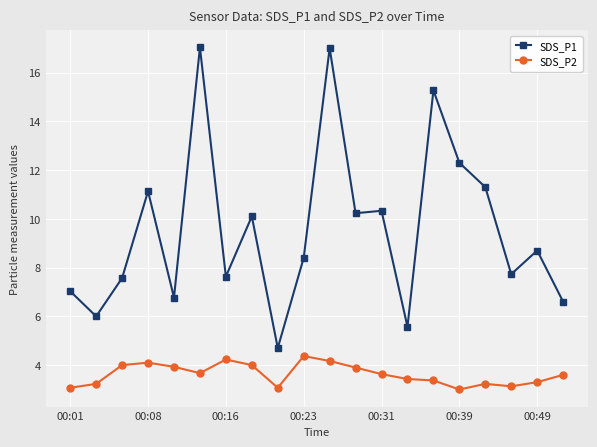

Which series has the largest range (max minus min)?

SDS_P1